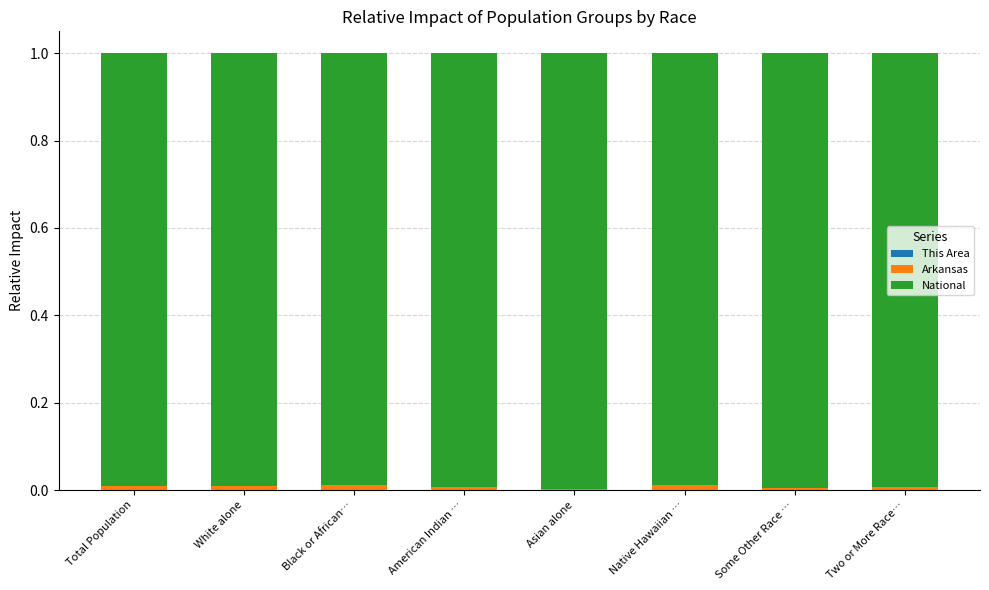

Count the number of categories in the chart.

8